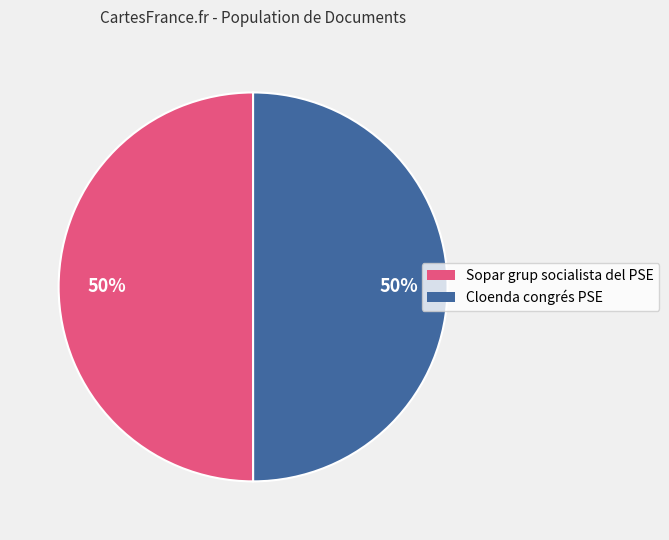

Do Cloenda congrés PSE and Sopar grup socialista del PSE together represent more than half of the pie?

Yes